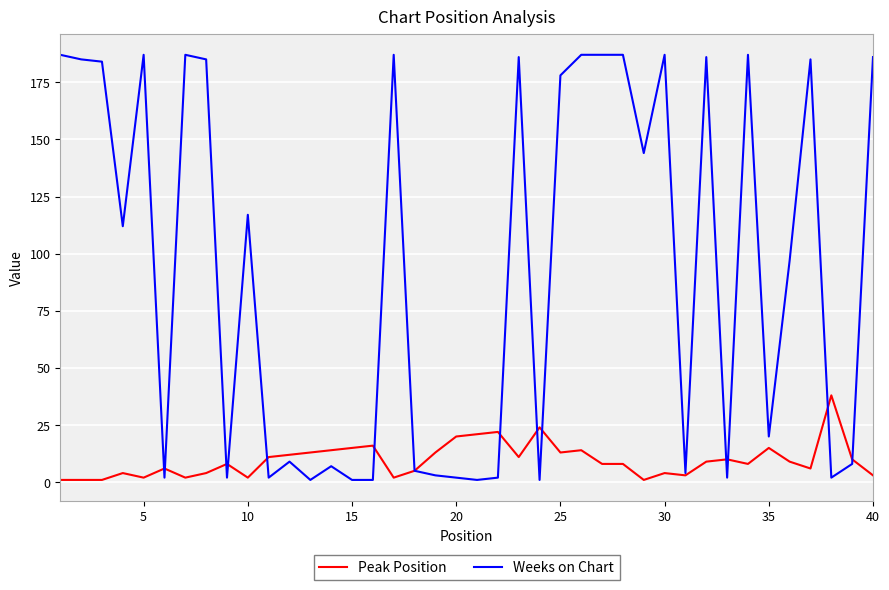

Which series has the widest spread of values?

Weeks on Chart